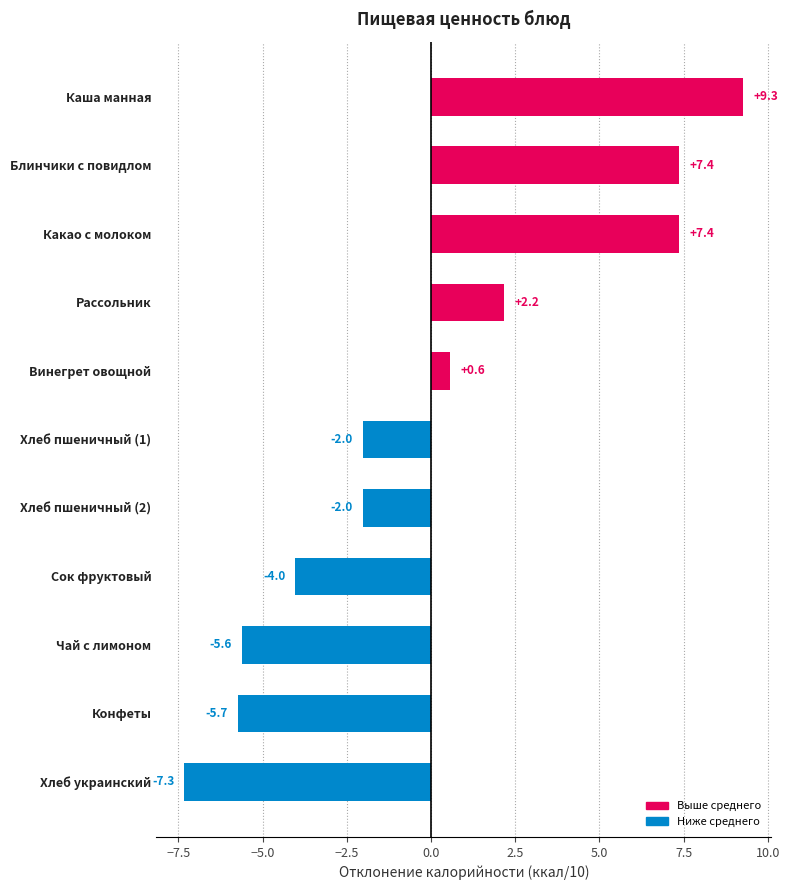

The value at Рассольник is 1.2. True or false?

False